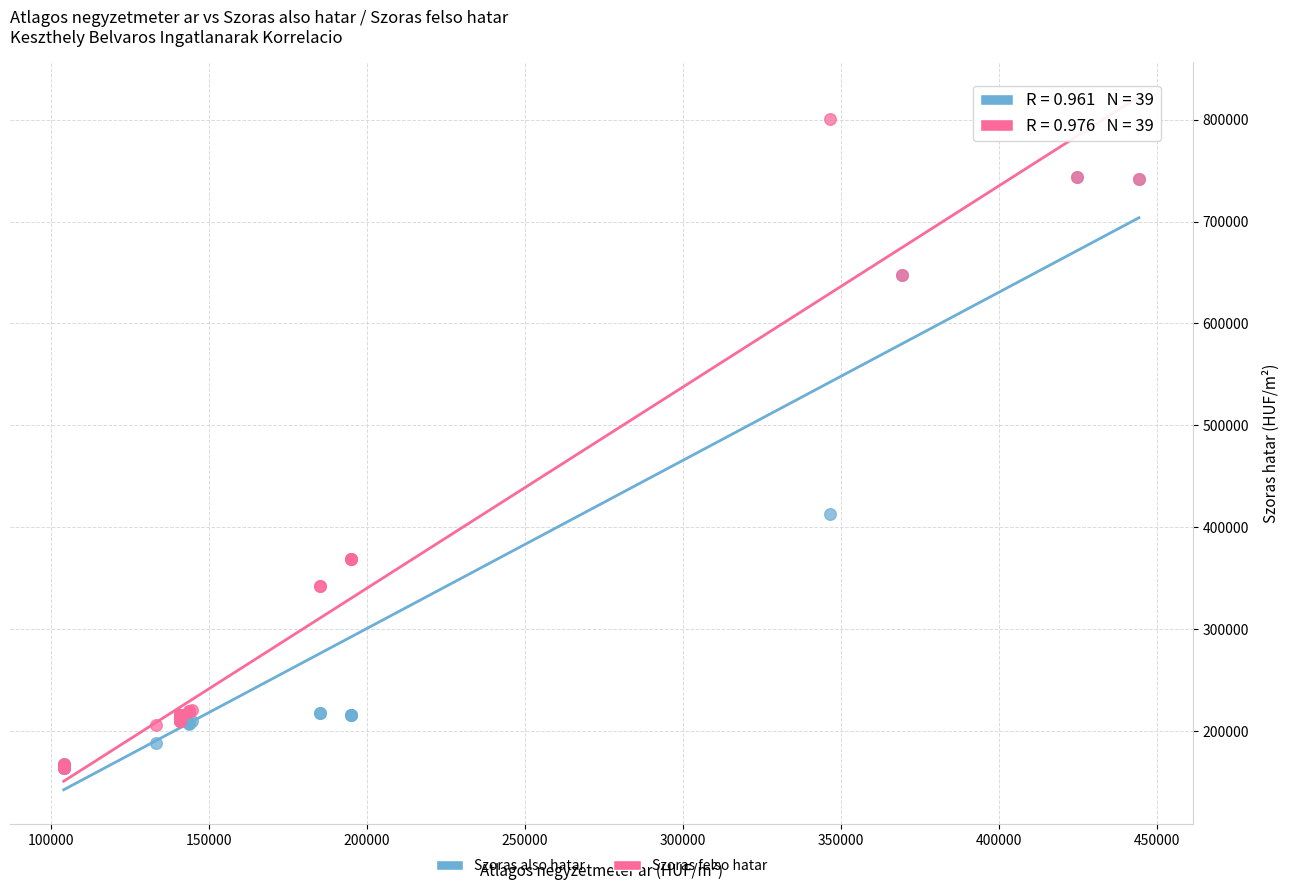

Across all series, what Y value is closest to 482191?

413023